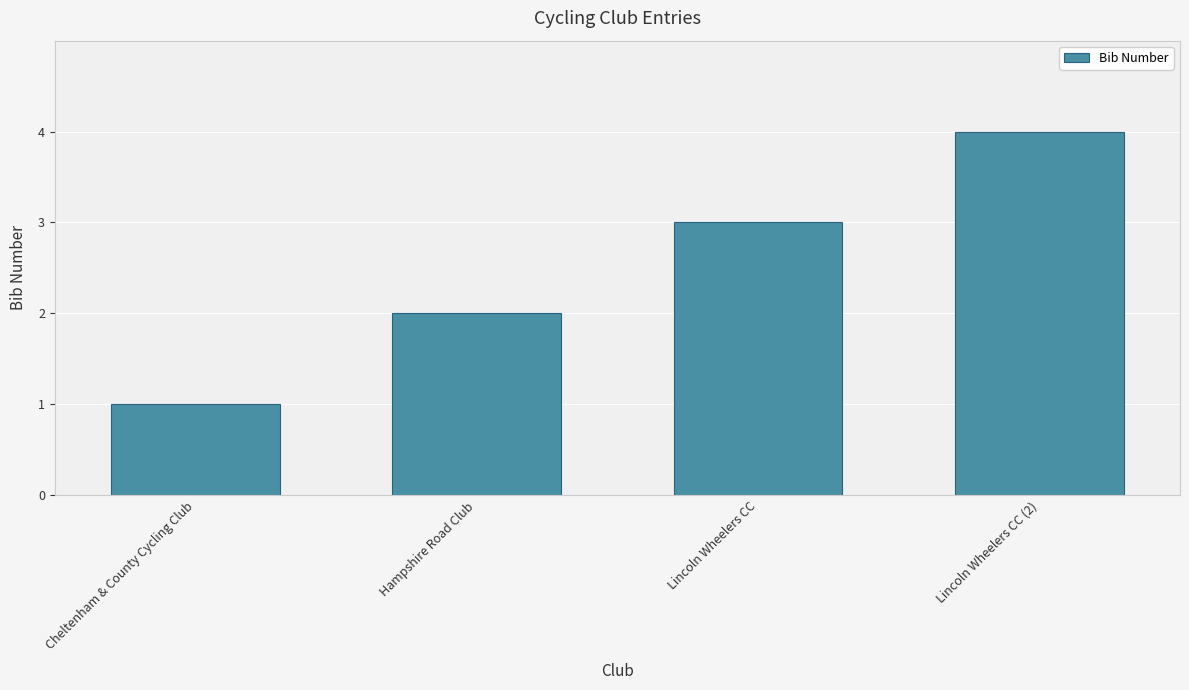

Count the values in the range 2 to 4.

3